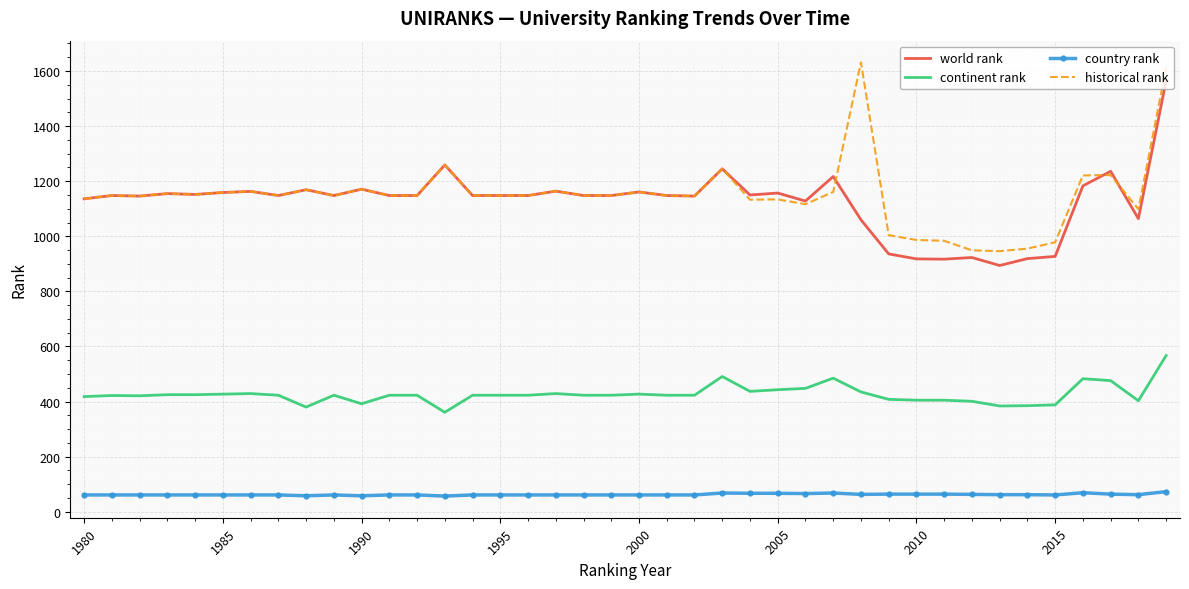

What is the maximum value shown in the chart?

1631.5